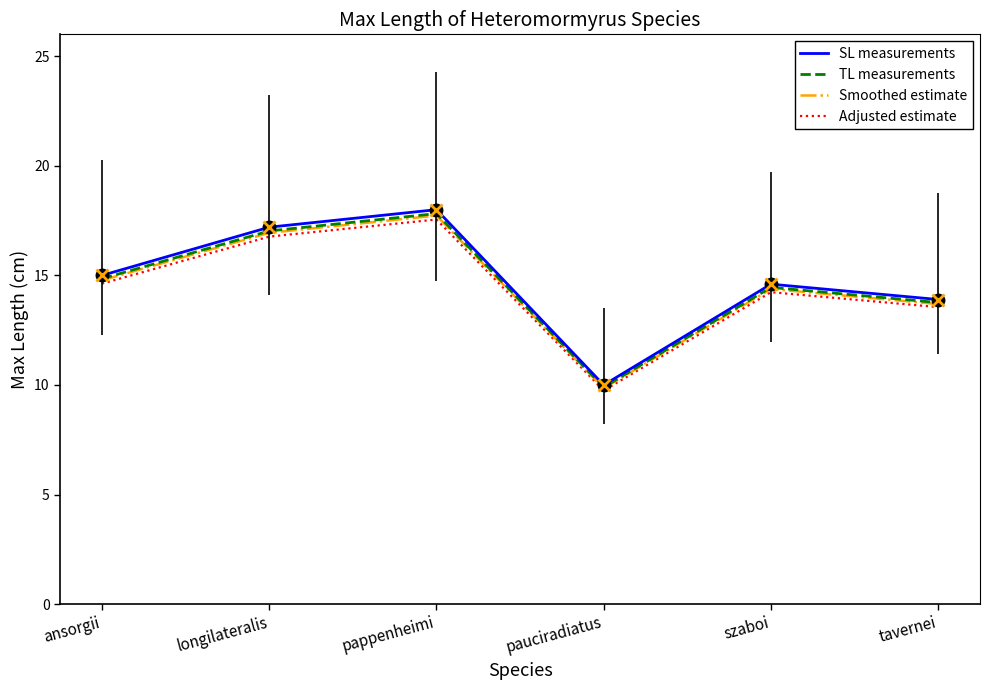

What position from the left is pauciradiatus?

4